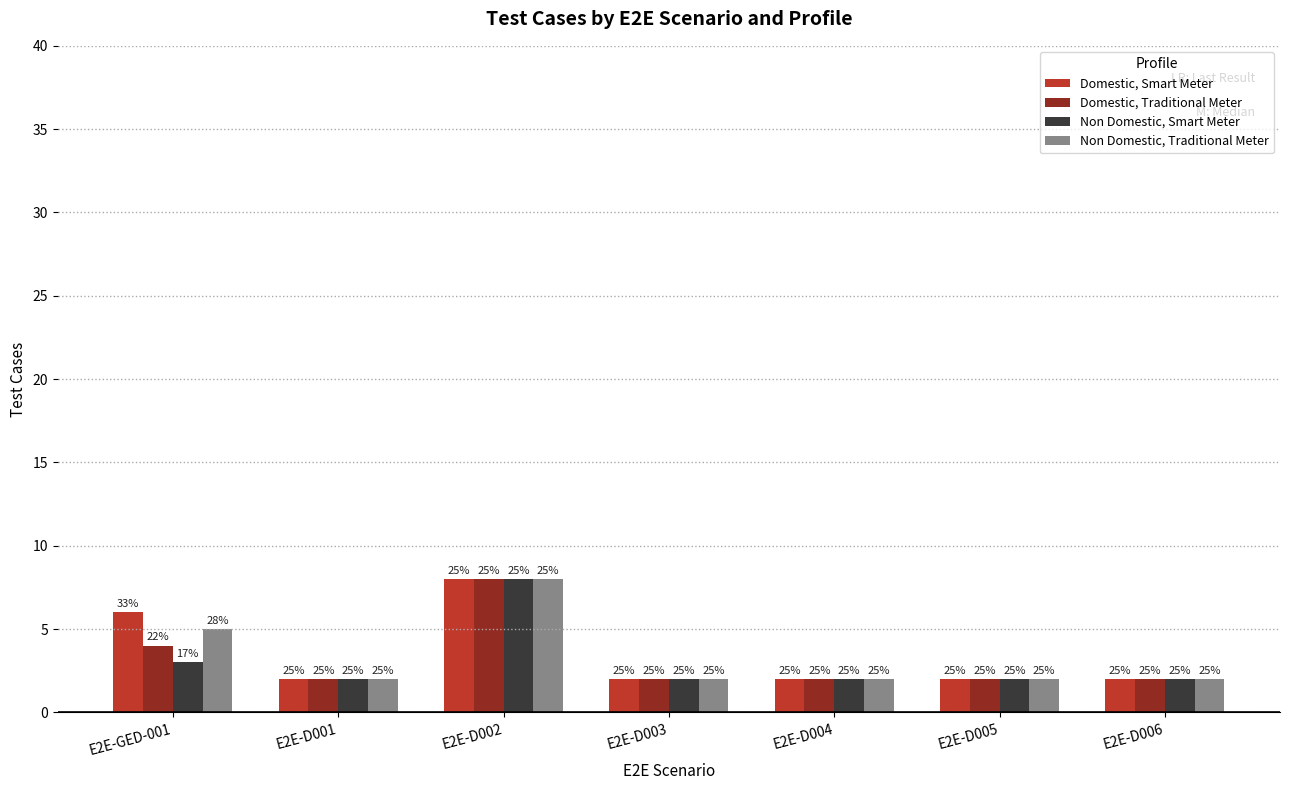

How many groups of bars are there?

7